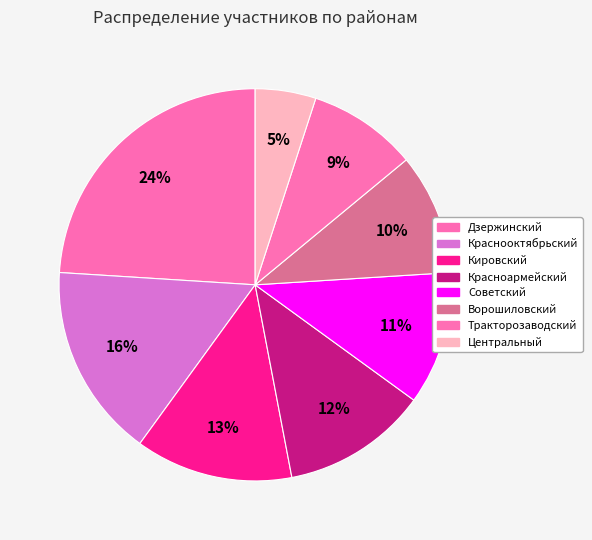

To the nearest percent, what is the difference between the largest and smallest slice percentages?

19%